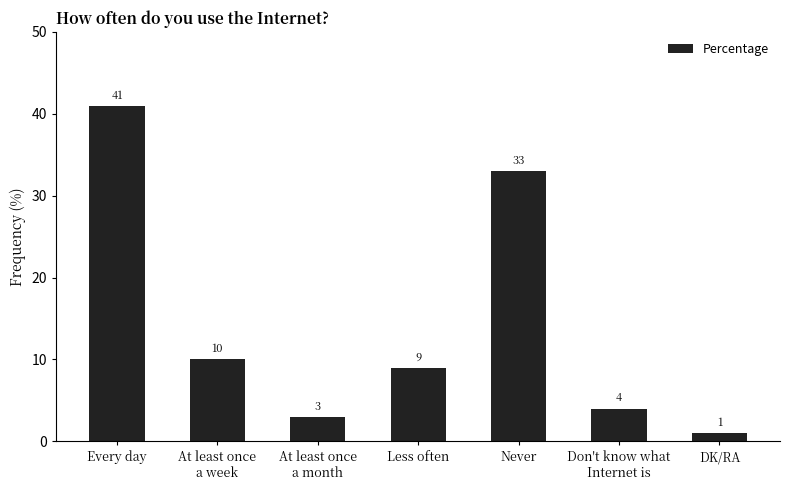

List the labels in order of value, largest first.

Every day, Never, At least once
a week, Less often, Don't know what
Internet is, At least once
a month, DK/RA